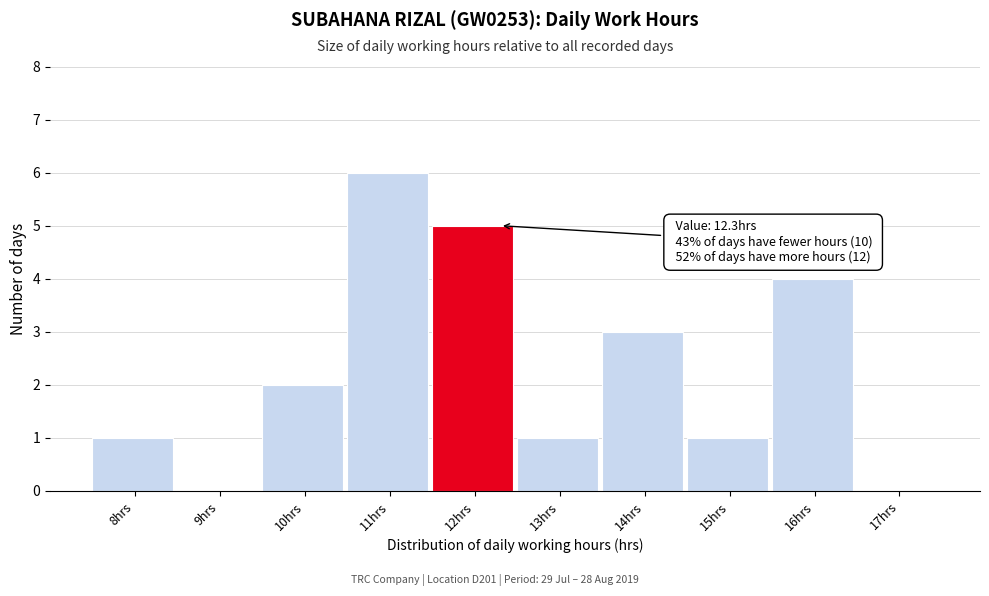

Reading left to right, transcribe all the data shown in this chart.

8hrs=1	9hrs=0	10hrs=2	11hrs=6	12hrs=5	13hrs=1	14hrs=3	15hrs=1	16hrs=4	17hrs=0